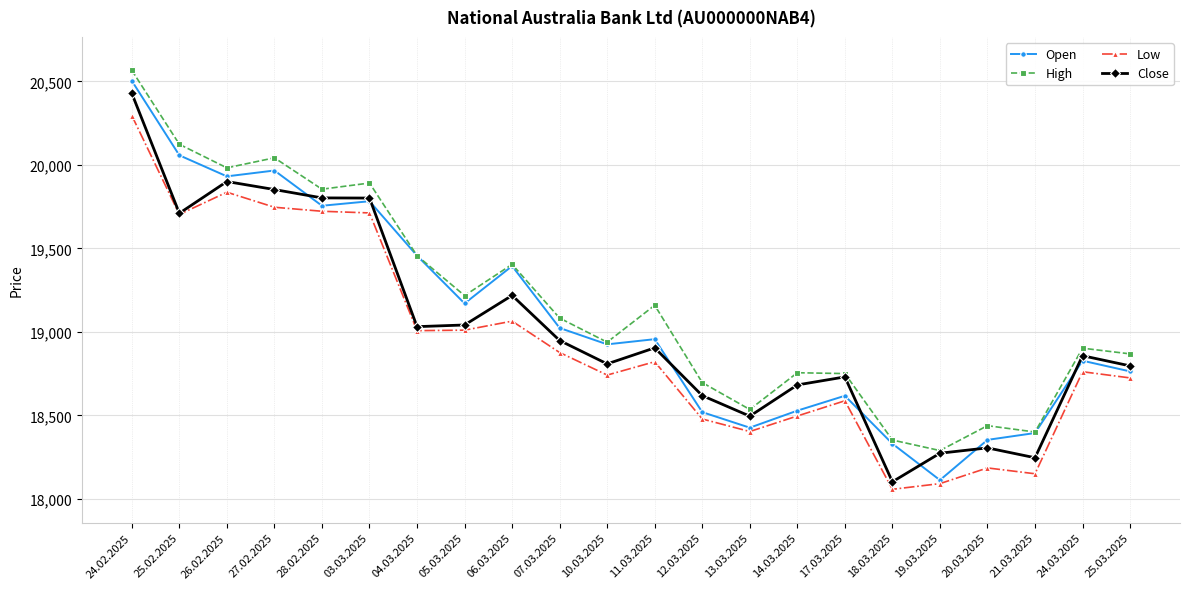

True or false: Low and High cross at least once.

False